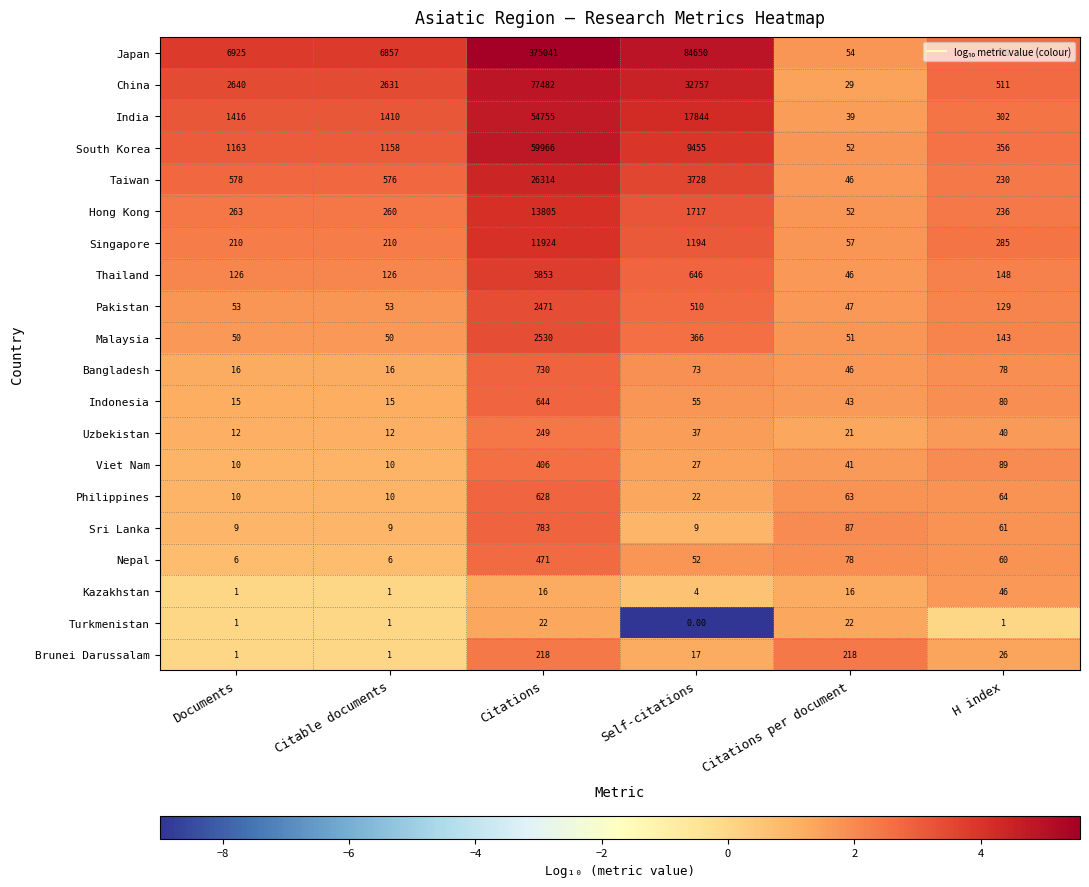

At which label does Taiwan reach its peak?

Citations